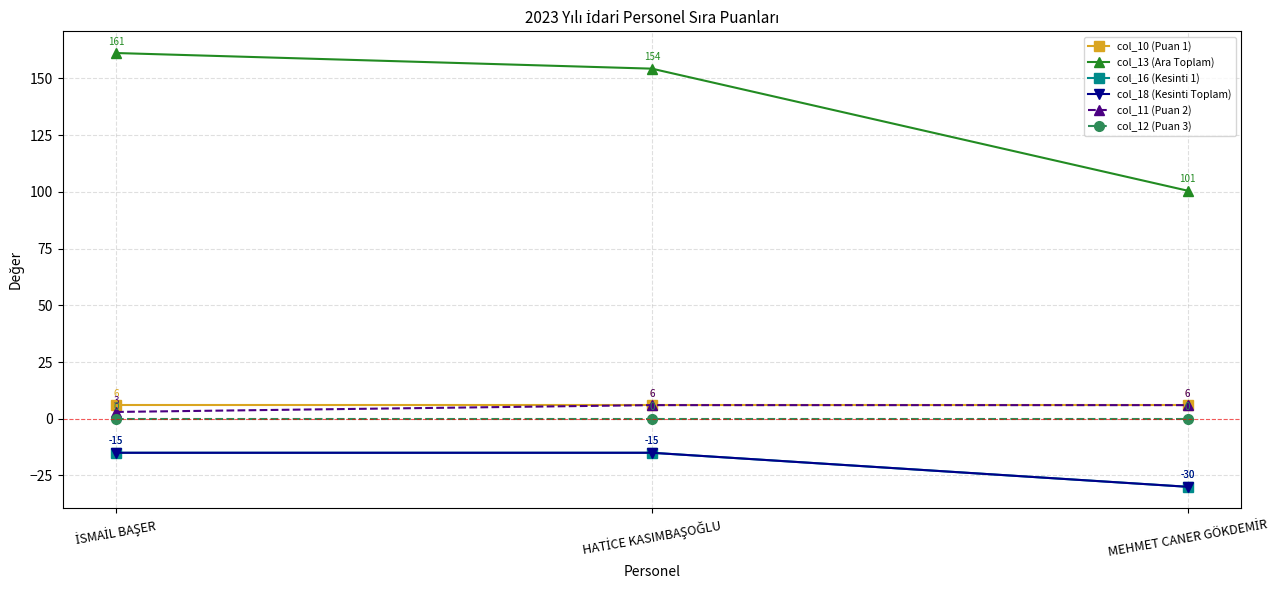

At which category is the sum across all series the highest?

İSMAİL BAŞER